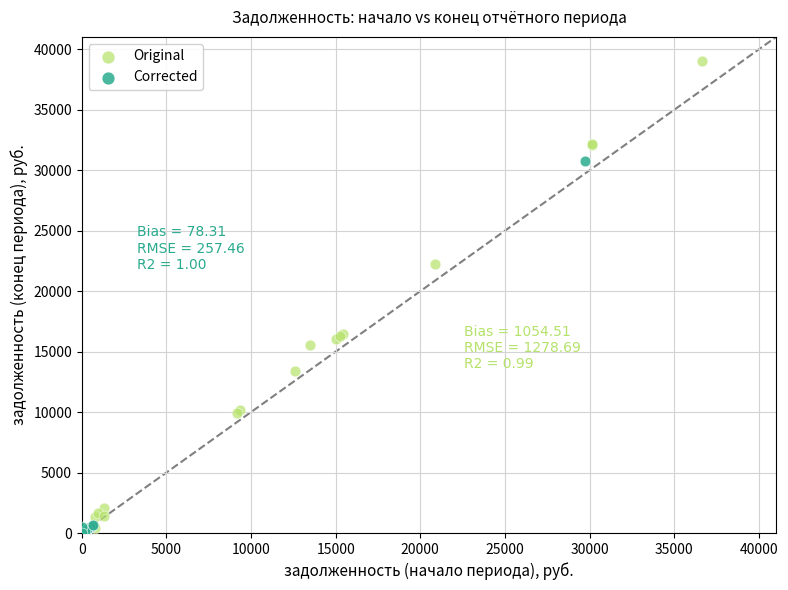

Which series has the widest spread of Y values?

Original